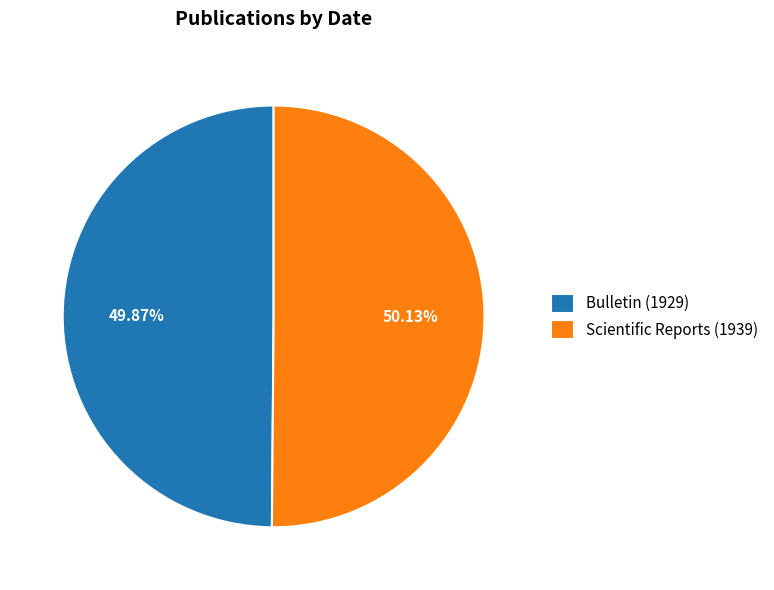

What portion of the pie excludes Bulletin (1929)?

50.1%